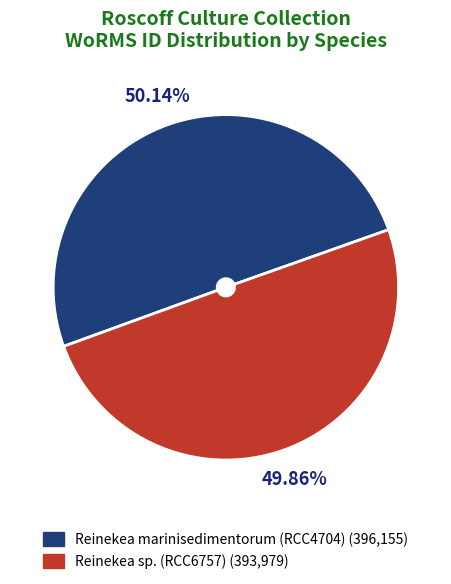

Is there any slice that represents more than half of the pie?

Yes